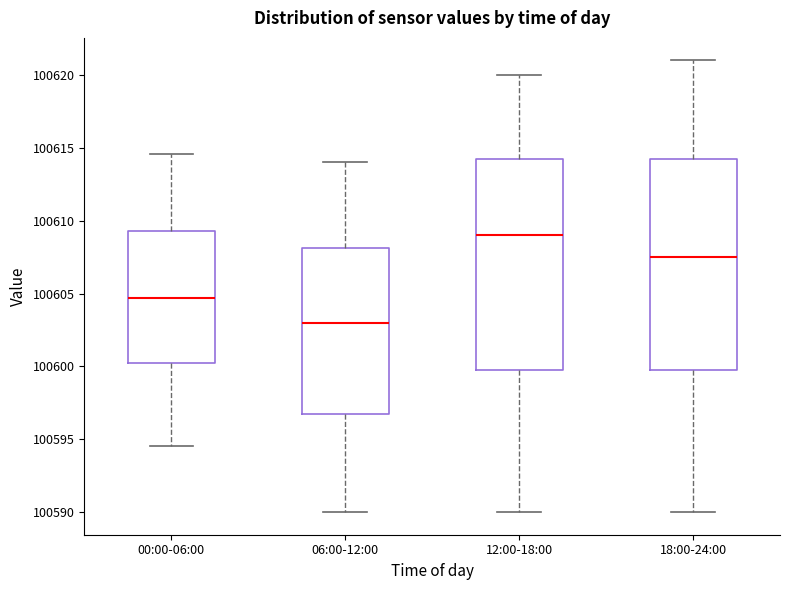

Reading left to right, transcribe this box plot: for each box, give where its median line is, the range the box spans, and where its two whiskers end, as read against the y-axis. The values are not printed on the chart, so give them approximately, as read against the axis.

00:00-06:00: median 100604.5, box 100600.5 to 100609.5, whiskers 100594.5 to 100614.5
06:00-12:00: median 100603.0, box 100597.0 to 100608.0, whiskers 100590.0 to 100614.0
12:00-18:00: median 100609.0, box 100600.0 to 100614.5, whiskers 100590.0 to 100620.0
18:00-24:00: median 100607.5, box 100600.0 to 100614.5, whiskers 100590.0 to 100621.0